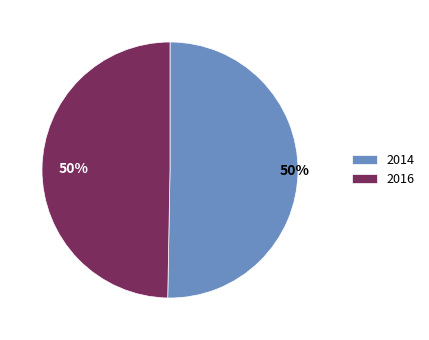

How many slices are in this pie chart?

2